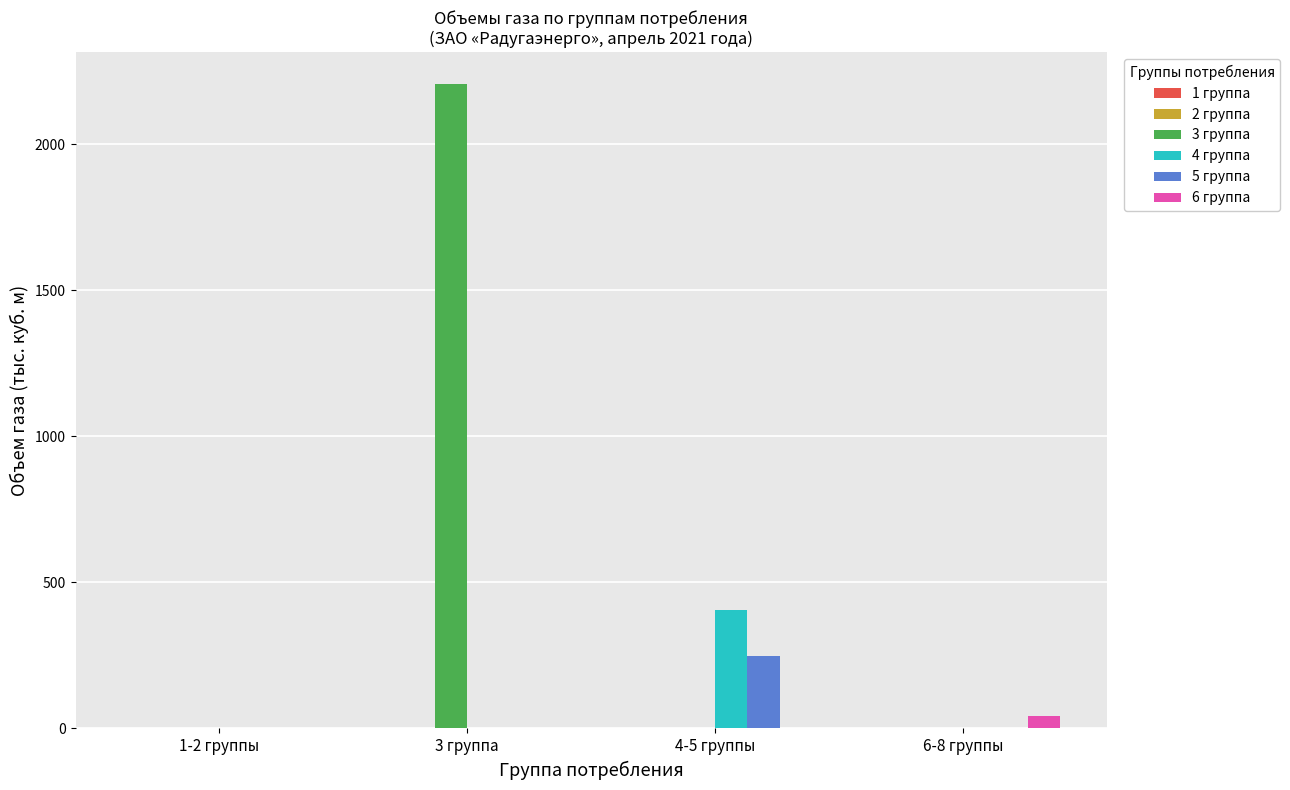

Count the number of data series in this chart.

4